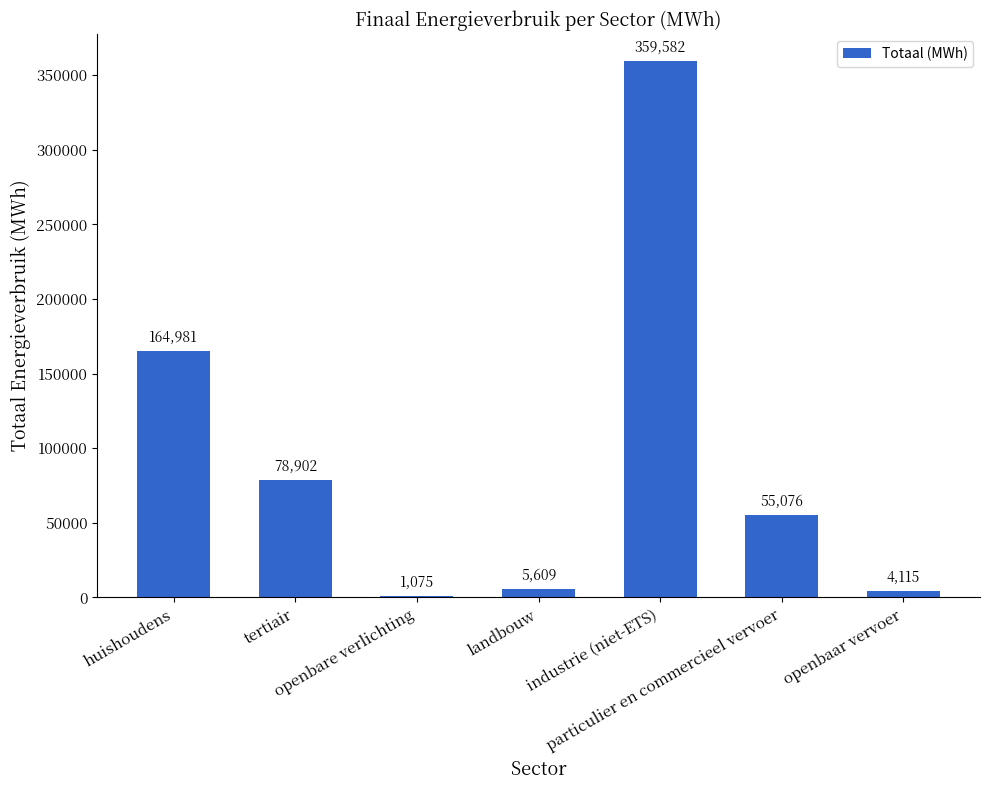

What position from the right is landbouw?

4